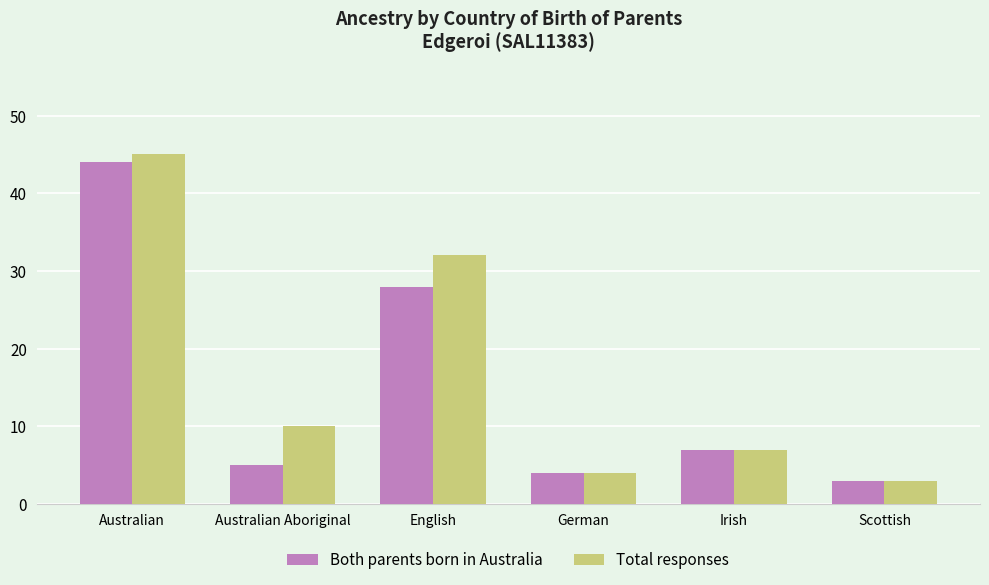

Is it true that Total responses equals 5 at Australian Aboriginal?

False